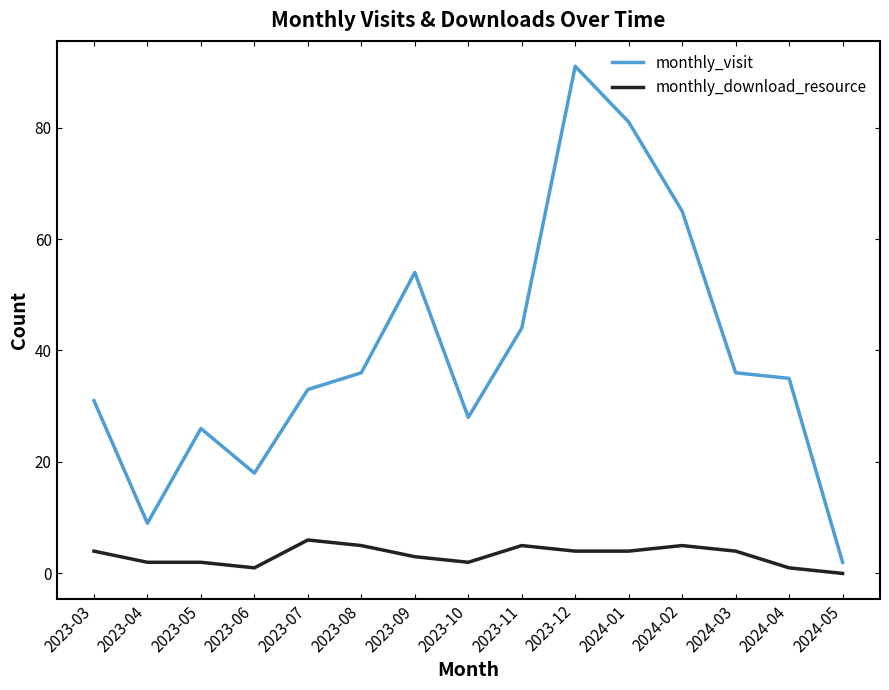

Which label corresponds to the smallest value in the chart?

2024-05